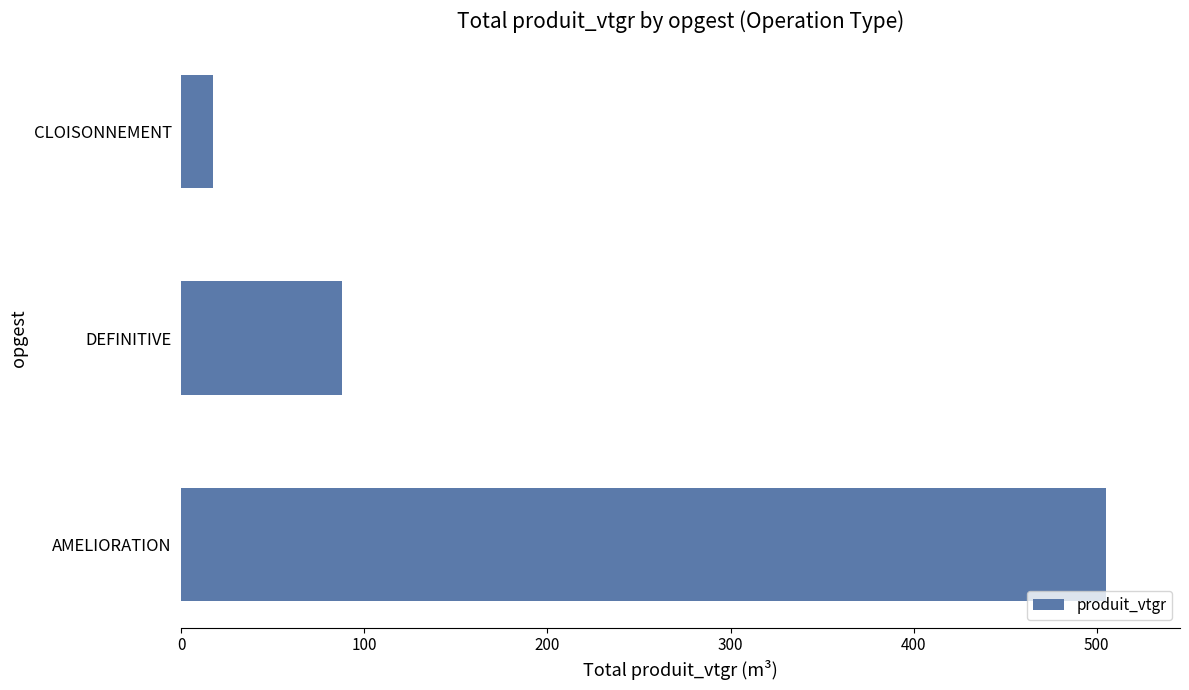

What is the average value?

203.5